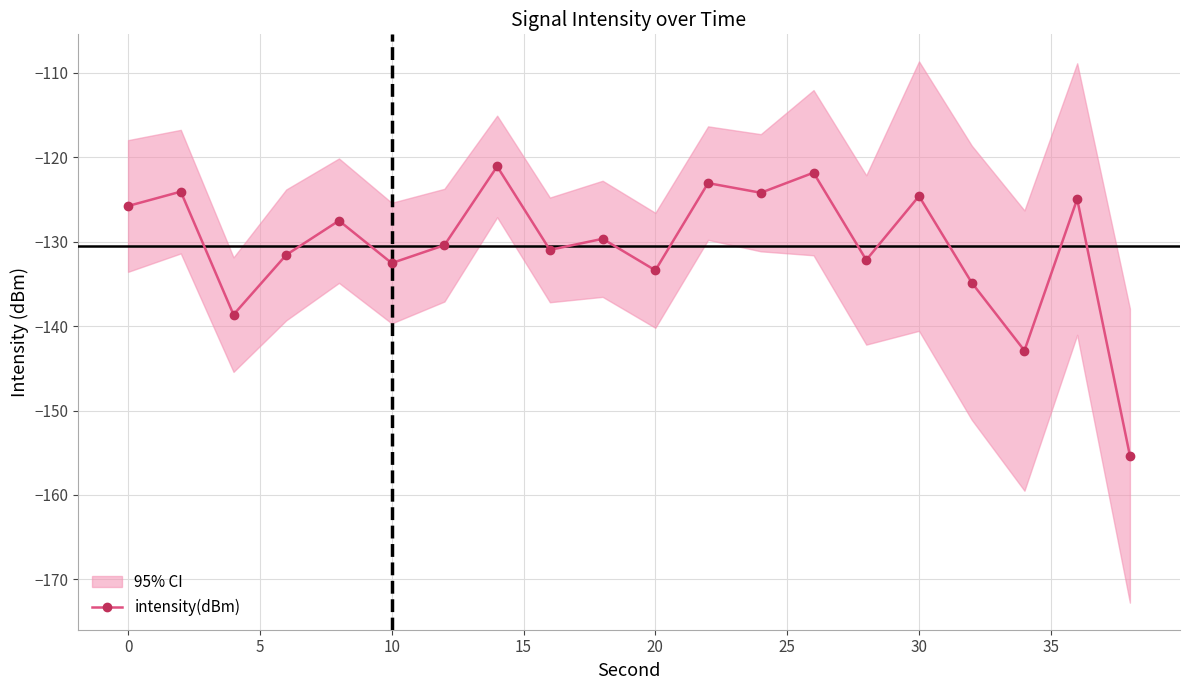

The intensity(dBm) series shows -205.6 at 10. True or false?

False